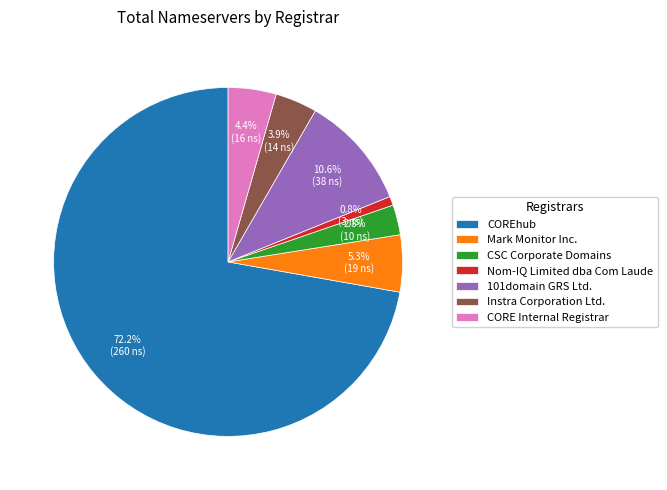

What percentage is the Instra Corporation Ltd. slice, to the nearest percent?

4%